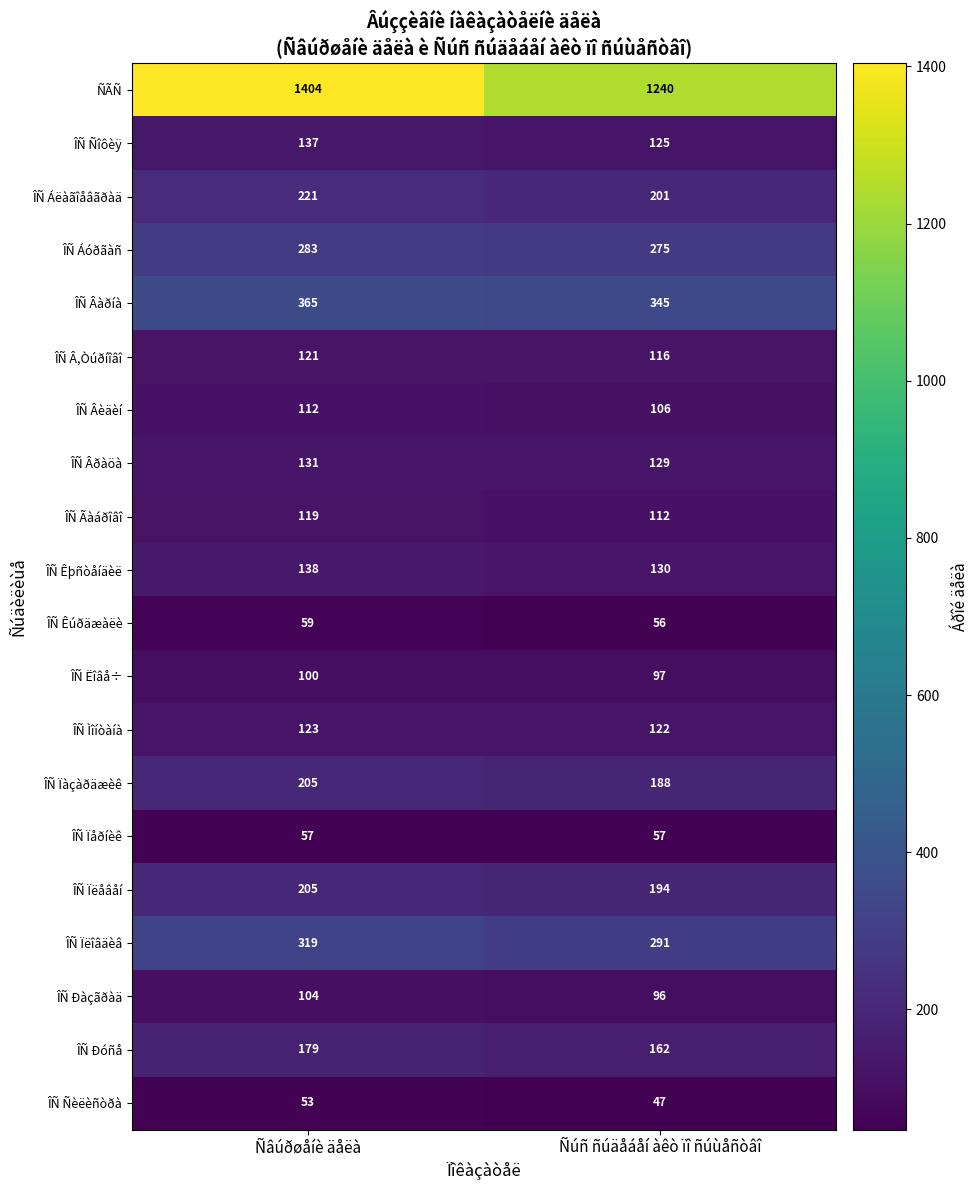

Which category has the highest value across all series?

Ñâúðøåíè äåëà